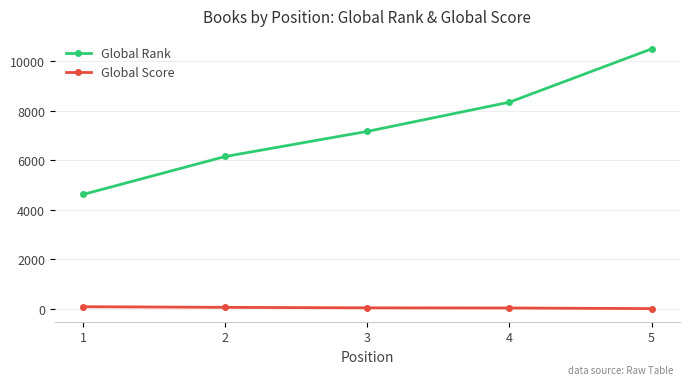

What is the minimum value for Global Score?

14